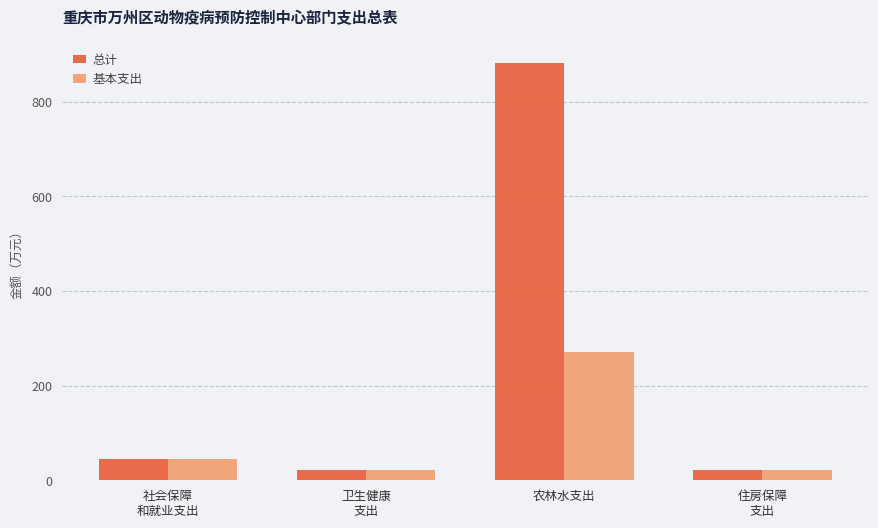

Which category has the highest value in the 基本支出 series?

农林水支出